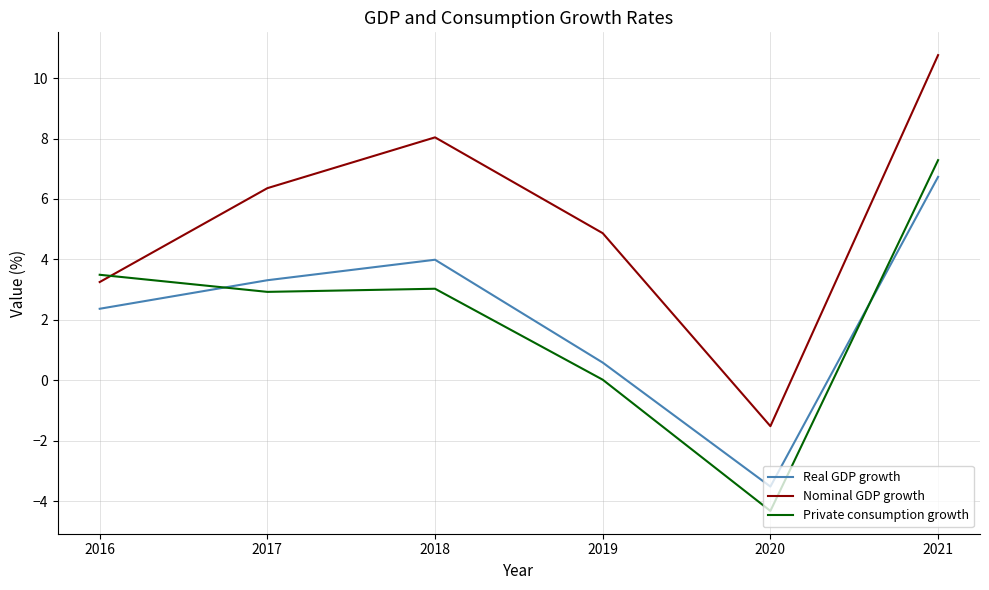

How many intersections are there between Private consumption growth and Nominal GDP growth?

1